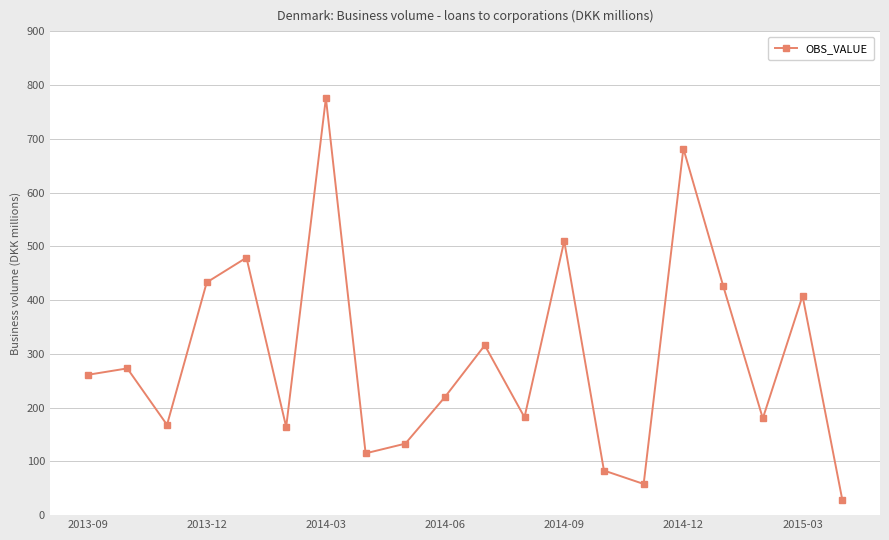

True or false: the data has more than 1 interior local peaks.

True